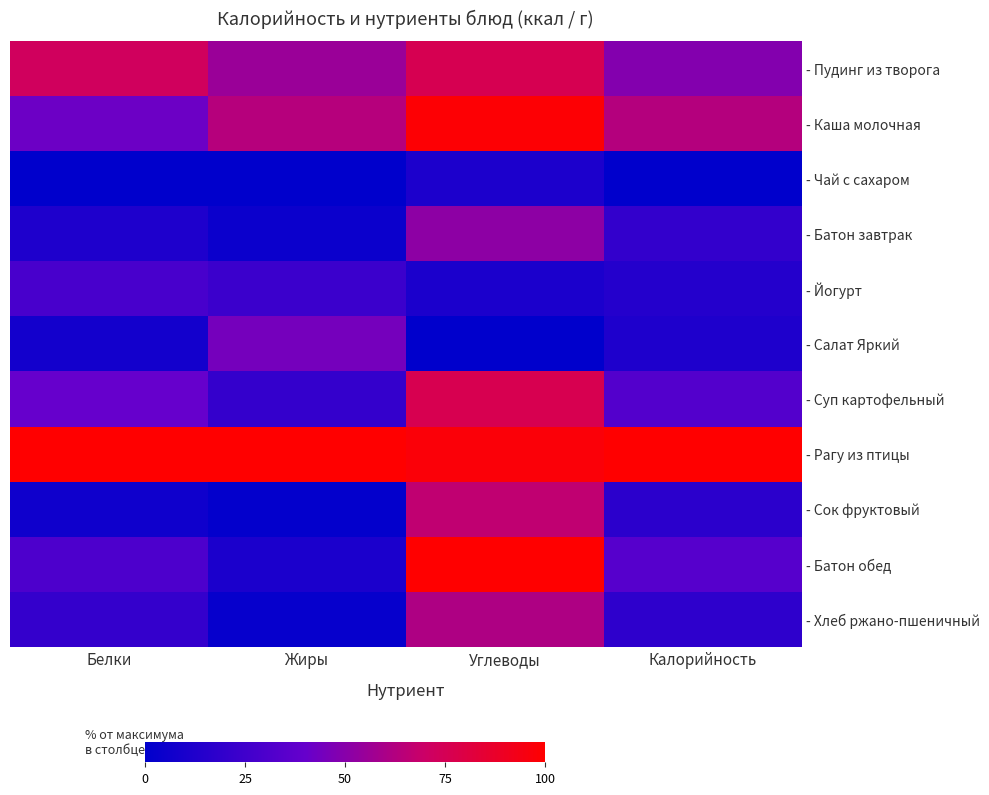

Reading left to right, extract all data points from this chart.

- Пудинг из творога: Белки=72.6	Жиры=55.2	Углеводы=76.0	Калорийность=48.8
- Каша молочная: Белки=42.0	Жиры=63.4	Углеводы=98.7	Калорийность=63.2
- Чай с сахаром: Белки=0.0	Жиры=0.0	Углеводы=11.1	Калорийность=0.0
- Батон завтрак: Белки=11.9	Жиры=4.5	Углеводы=51.7	Калорийность=20.1
- Йогурт: Белки=28.3	Жиры=23.2	Углеводы=10.6	Калорийность=14.7
- Салат Яркий: Белки=7.4	Жиры=44.9	Углеводы=0.0	Калорийность=11.8
- Суп картофельный: Белки=40.0	Жиры=20.7	Углеводы=76.4	Калорийность=32.7
- Рагу из птицы: Белки=100.0	Жиры=100.0	Углеводы=97.6	Калорийность=100.0
- Сок фруктовый: Белки=6.1	Жиры=1.3	Углеводы=66.5	Калорийность=16.8
- Батон обед: Белки=30.5	Жиры=10.7	Углеводы=100.0	Калорийность=33.7
- Хлеб ржано-пшеничный: Белки=21.1	Жиры=2.6	Углеводы=61.0	Калорийность=18.2